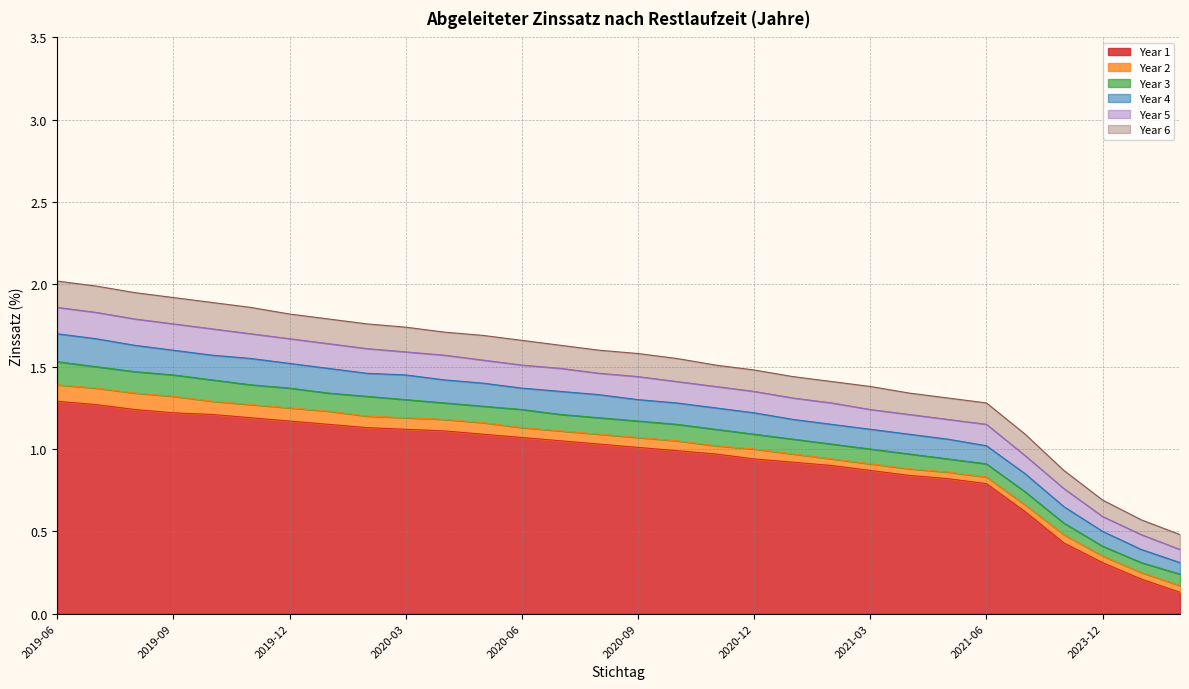

How many data points in Year 5 are above 1?

25